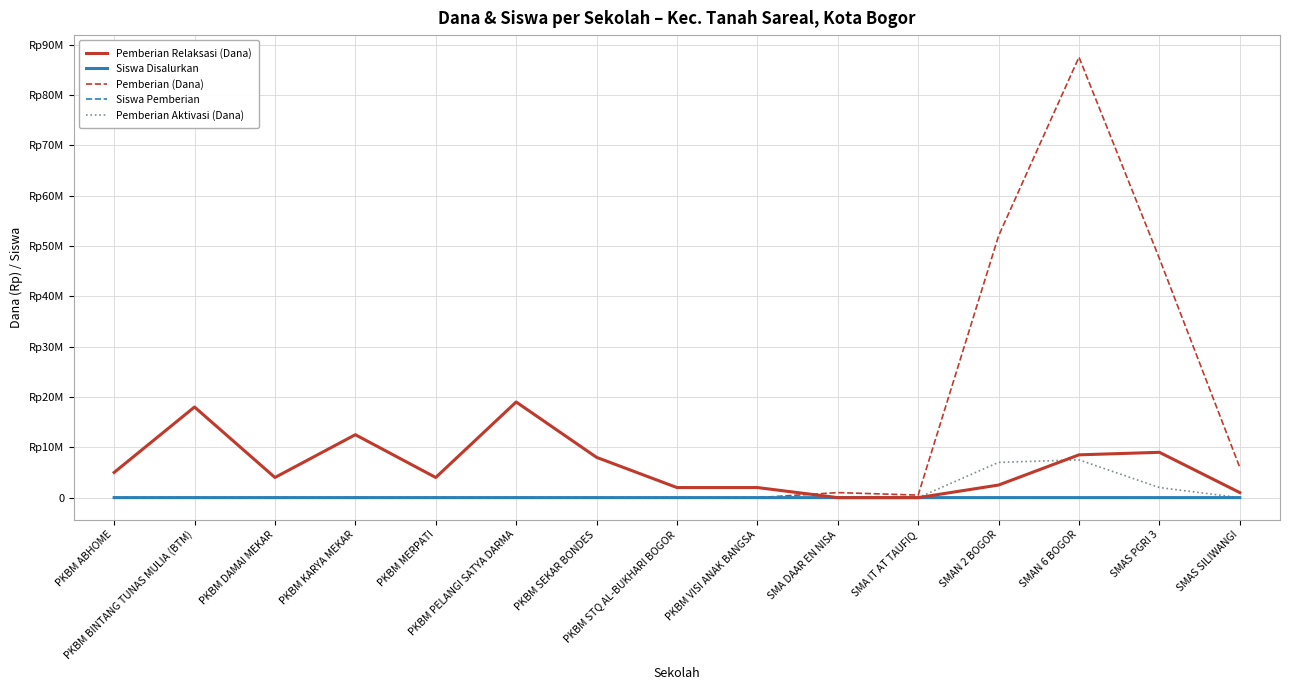

What is the difference between the maximum and minimum values in the Siswa Pemberian series?

104